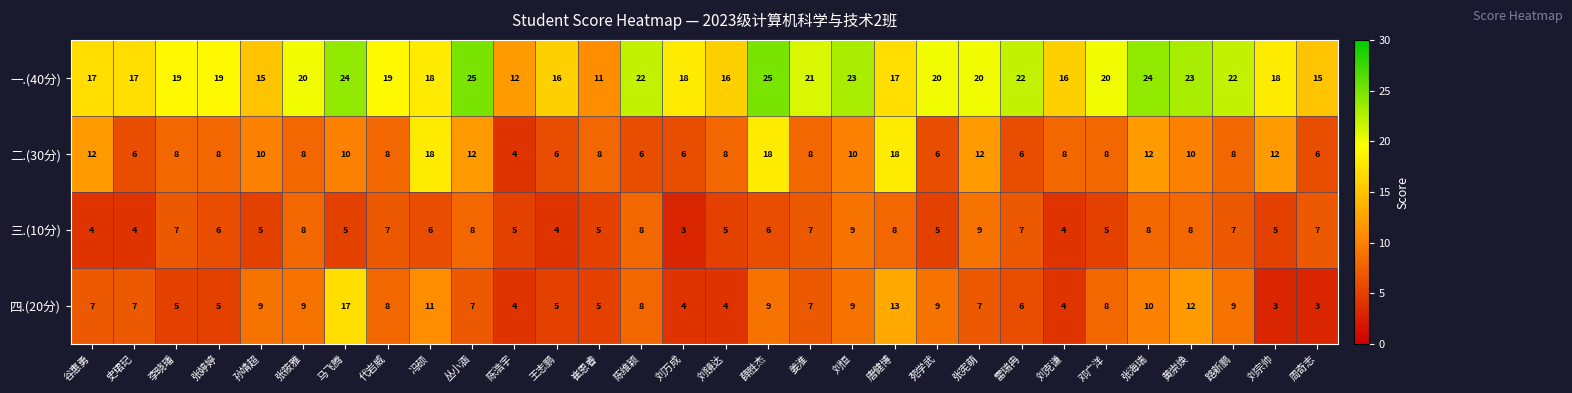

The 二.(30分) series shows 5 at 谷惠勇. True or false?

False